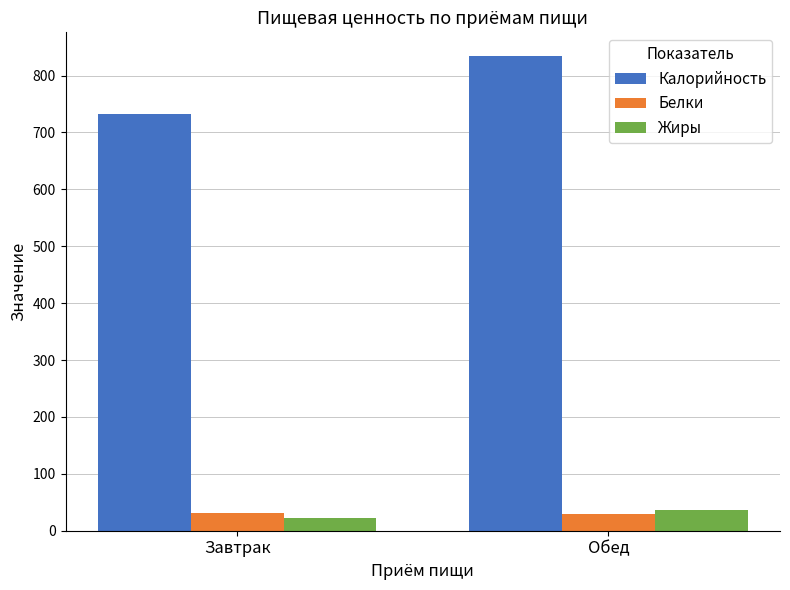

Is it true that Жиры equals 35.6 at Обед?

True